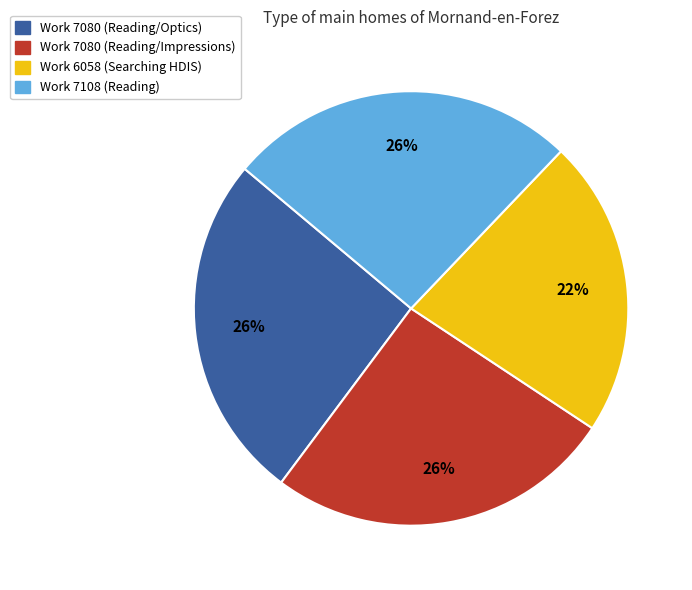

Which has a higher value, Work 7080 (Reading/Optics) or Work 6058 (Searching HDIS)?

Work 7080 (Reading/Optics)